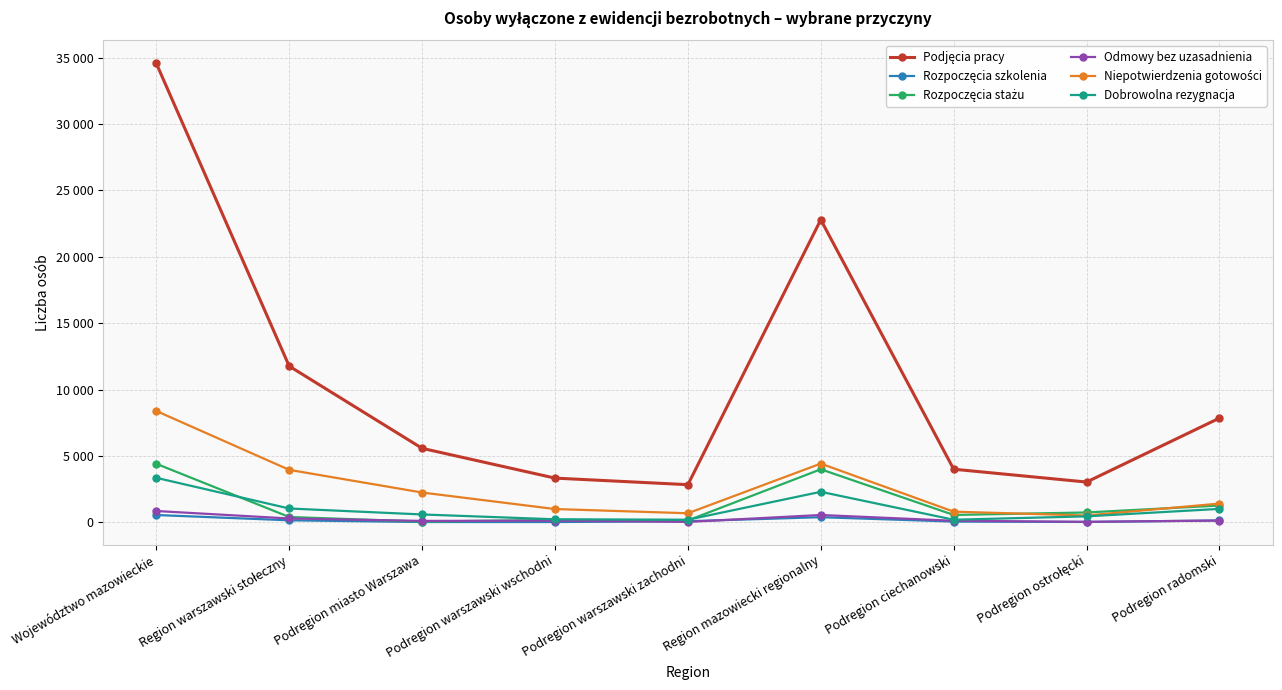

What is the maximum value for Rozpoczęcia stażu?

4419